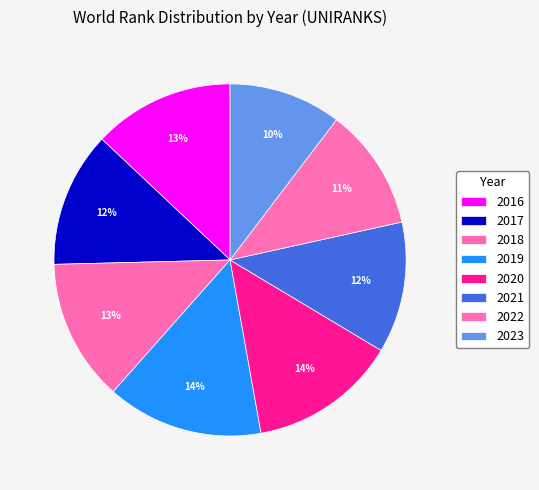

True or false: 2019 accounts for 14% of the total.

True